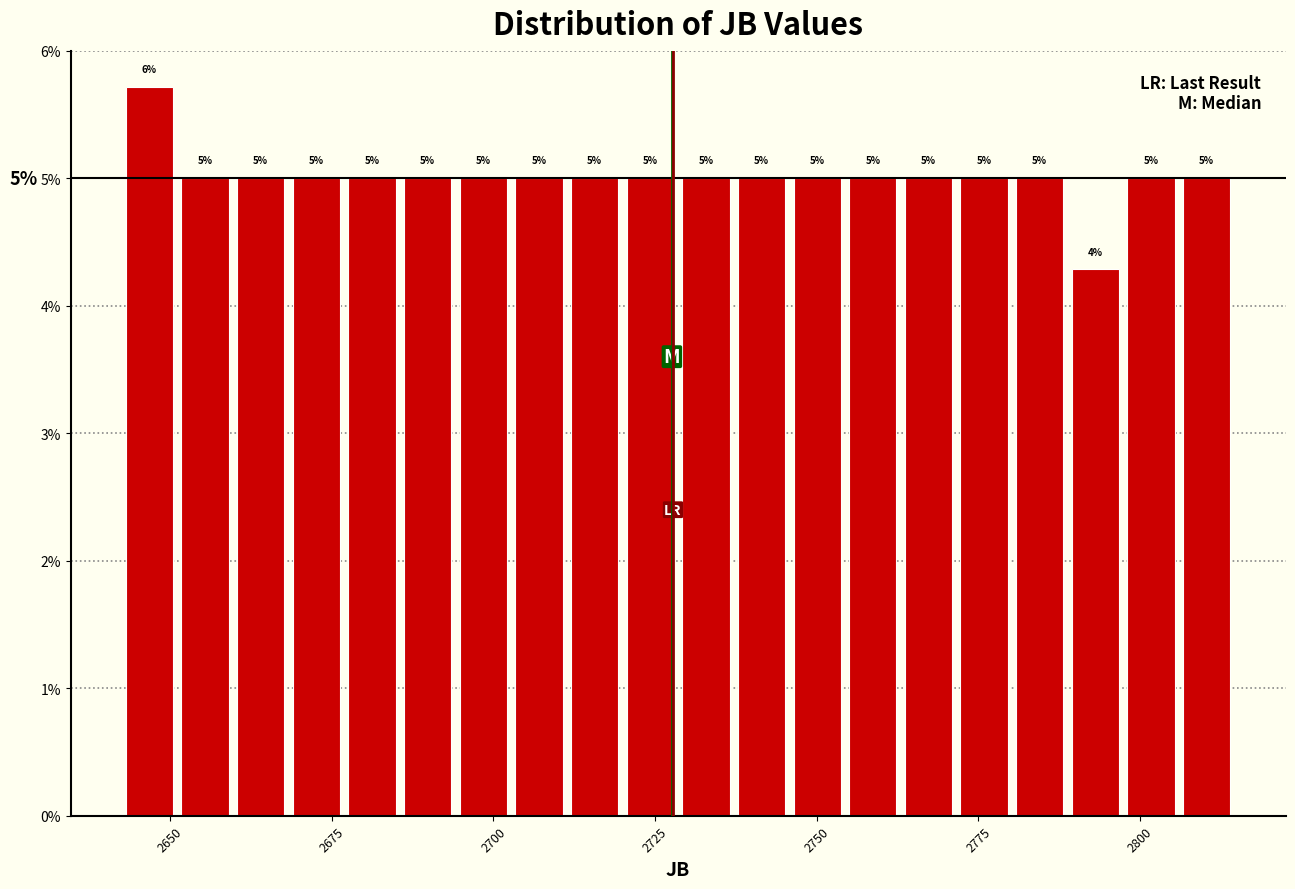

Around what value on the x-axis is the tallest bar? Give the approximate position of its centre, as read against the axis.

2645